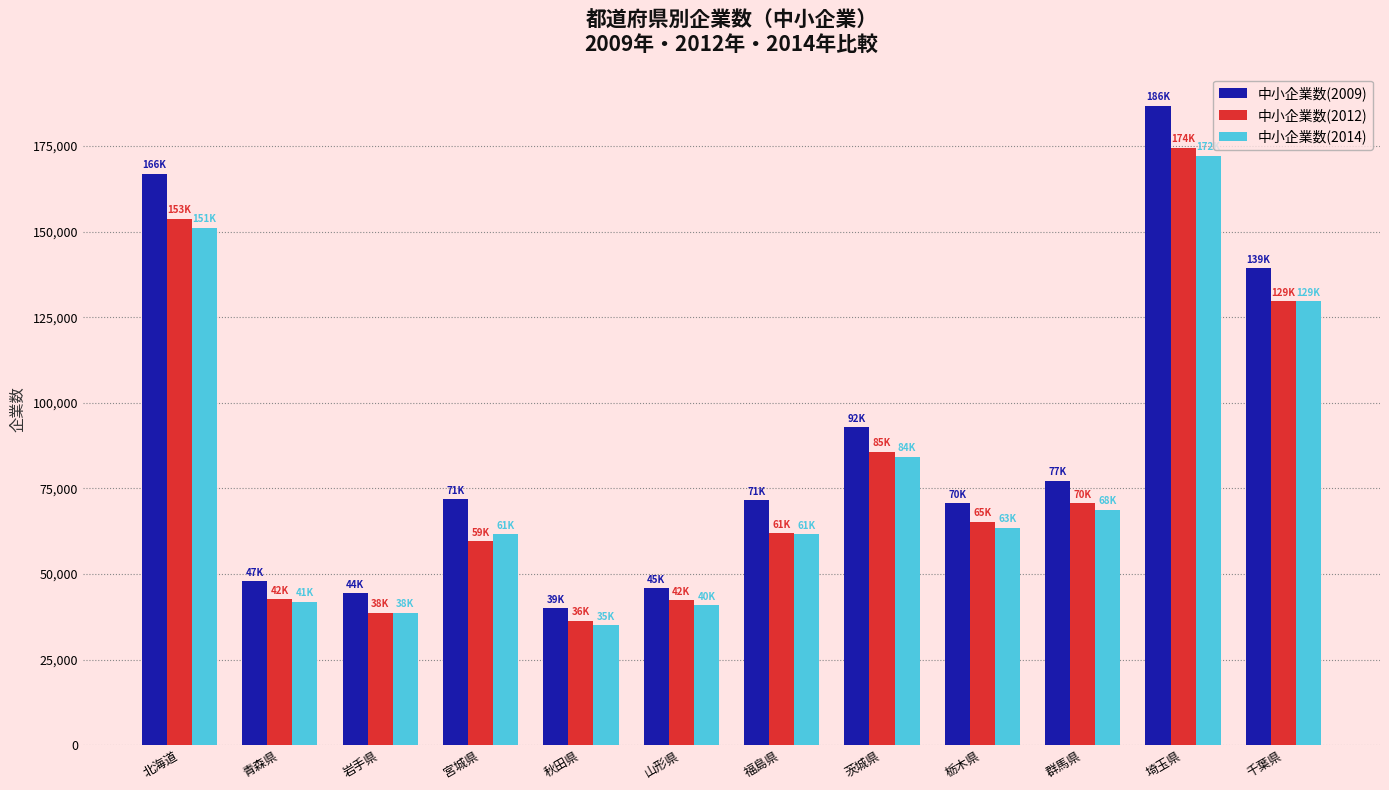

How many bars are there in total?

36